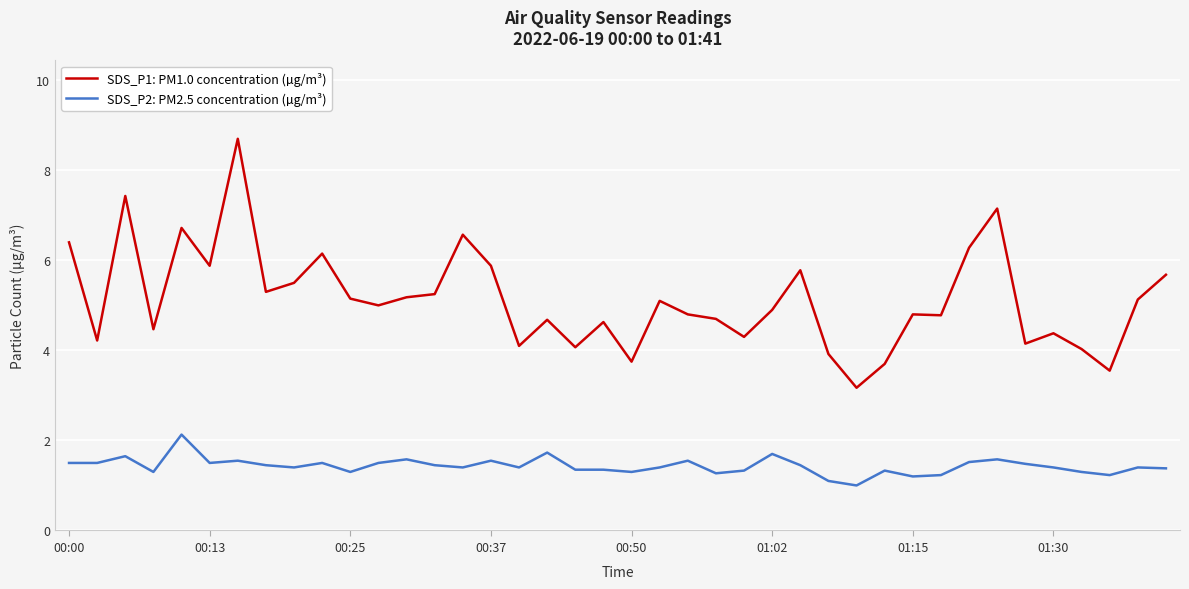

Is this an area chart (filled region under the line)?

No